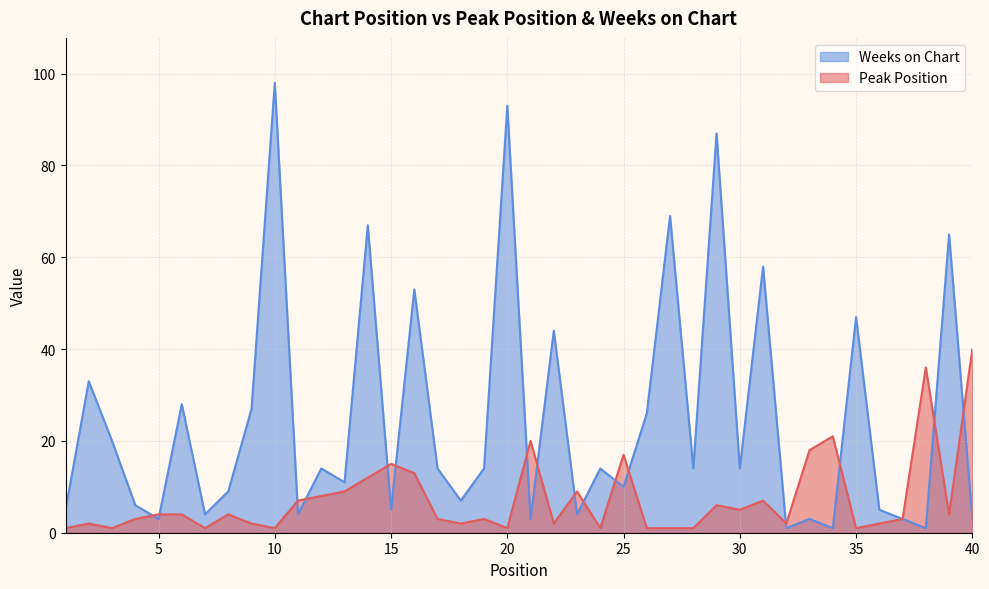

Reading left to right, list all the values displayed in this chart.

Peak Position: 1=1	2=2	3=1	4=3	5=4	6=4	7=1	8=4	9=2	10=1	11=7	12=8	13=9	14=12	15=15	16=13	17=3	18=2	19=3	20=1	21=20	22=2	23=9	24=1	25=17	26=1	27=1	28=1	29=6	30=5	31=7	32=2	33=18	34=21	35=1	36=2	37=3	38=36	39=4	40=40
Weeks on Chart: 1=5	2=33	3=20	4=6	5=3	6=28	7=4	8=9	9=27	10=98	11=4	12=14	13=11	14=67	15=5	16=53	17=14	18=7	19=14	20=93	21=3	22=44	23=4	24=14	25=10	26=26	27=69	28=14	29=87	30=14	31=58	32=1	33=3	34=1	35=47	36=5	37=3	38=1	39=65	40=3